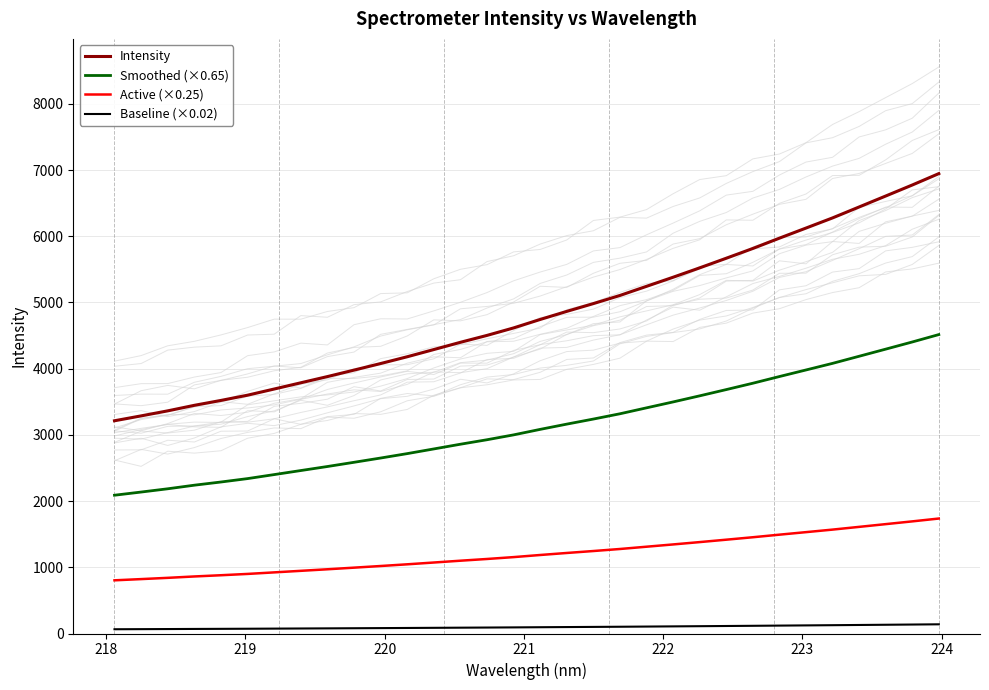

True or false: Active (×0.25) and Baseline (×0.02) intersect in this chart.

False